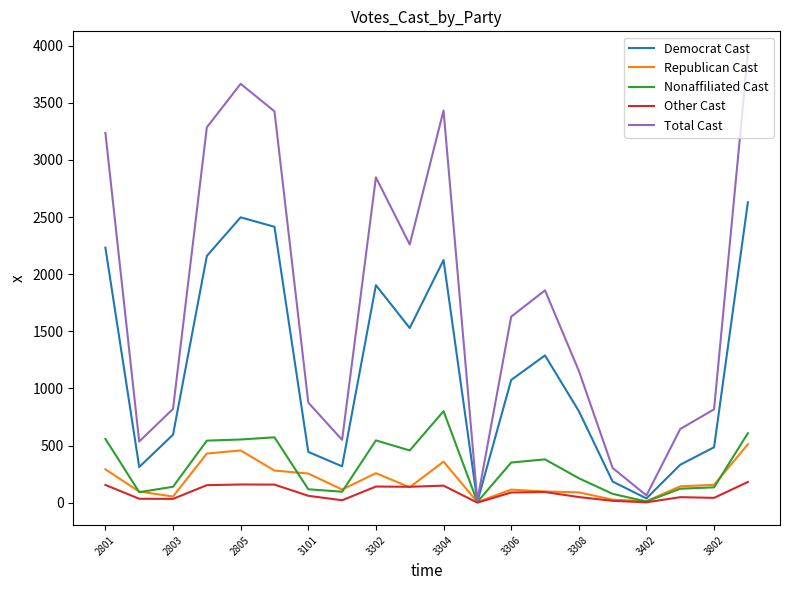

How many lines are shown in the chart?

5